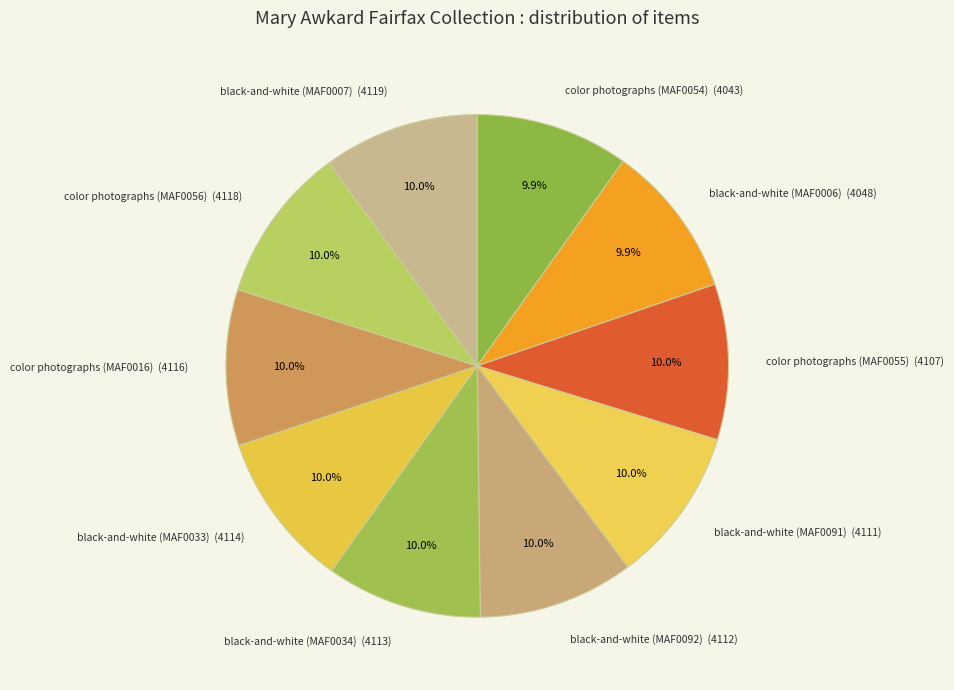

Approximately how many times larger is the value at black-and-white (MAF0006) (4048) compared to black-and-white (MAF0091) (4111)?

1.0